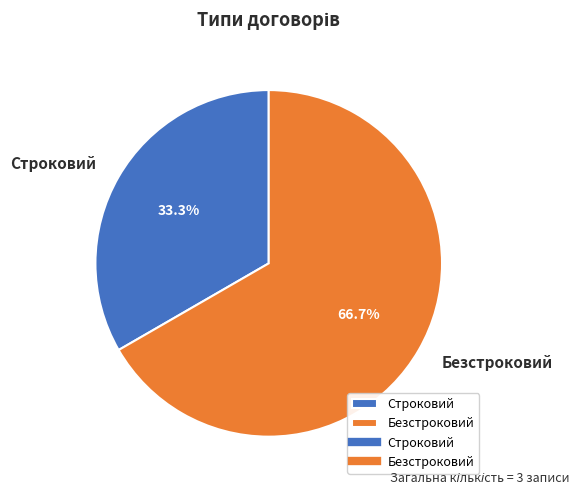

Count the number of slices in the pie.

2